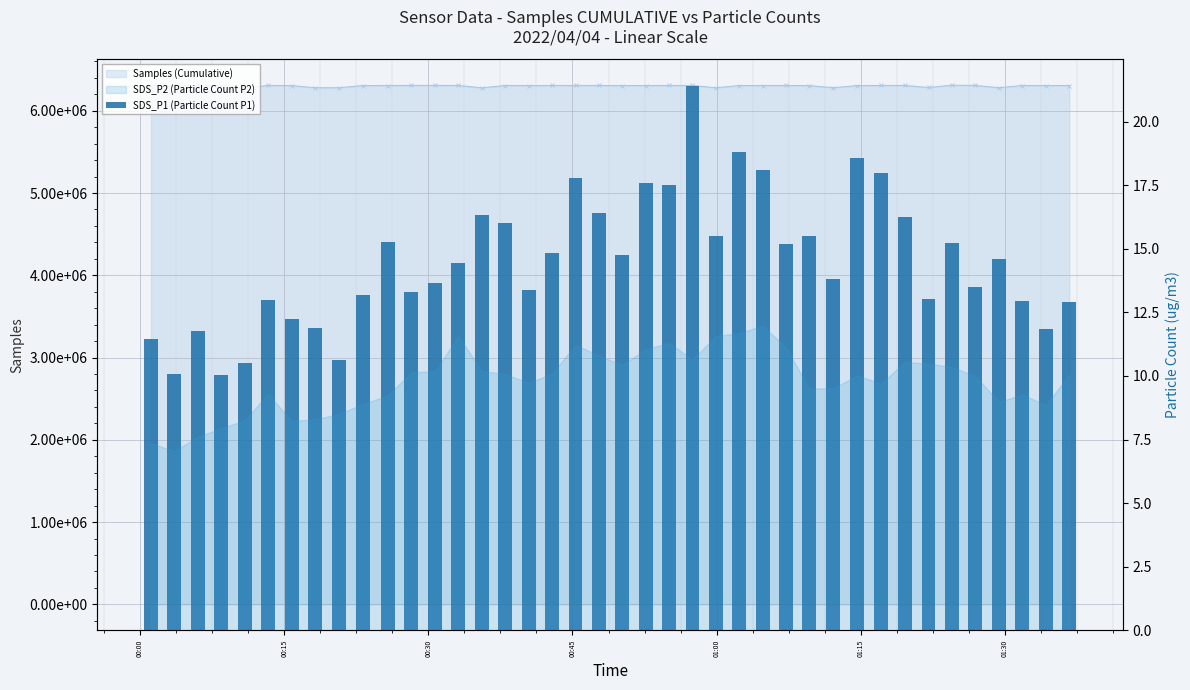

Does the chart contain stacked bars?

No